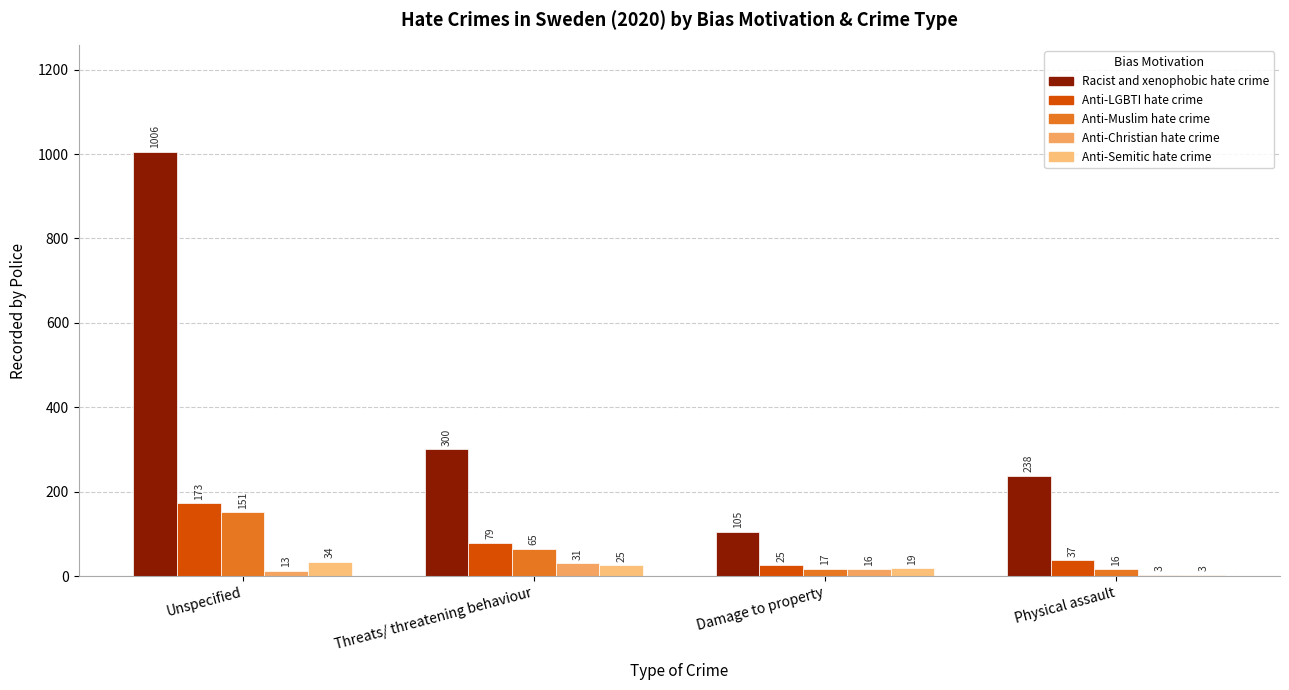

How many categories are shown in the chart?

4